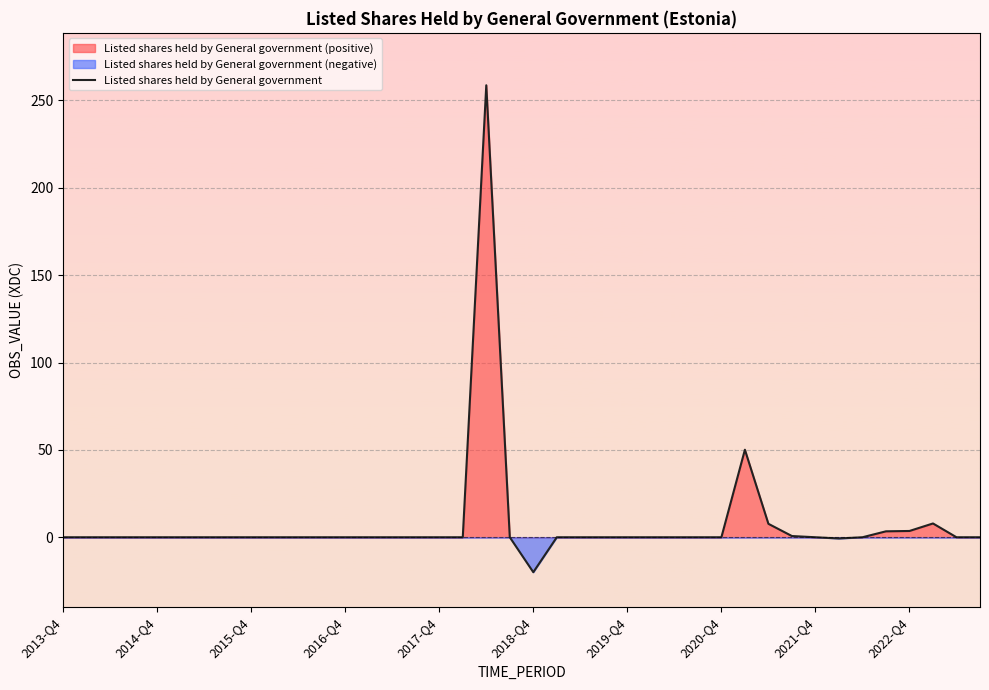

The value at 38 is 97.5. True or false?

False